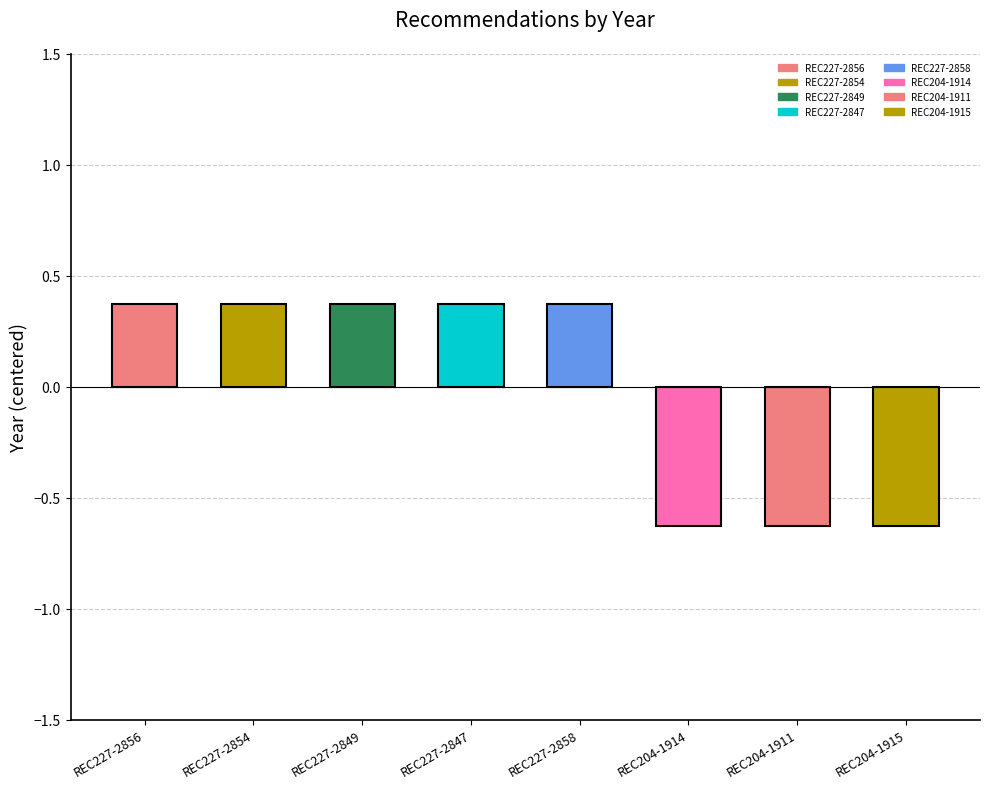

Reading left to right, list all the values displayed in this chart.

REC227-2856=0.4	REC227-2854=0.4	REC227-2849=0.4	REC227-2847=0.4	REC227-2858=0.4	REC204-1914=-0.6	REC204-1911=-0.6	REC204-1915=-0.6